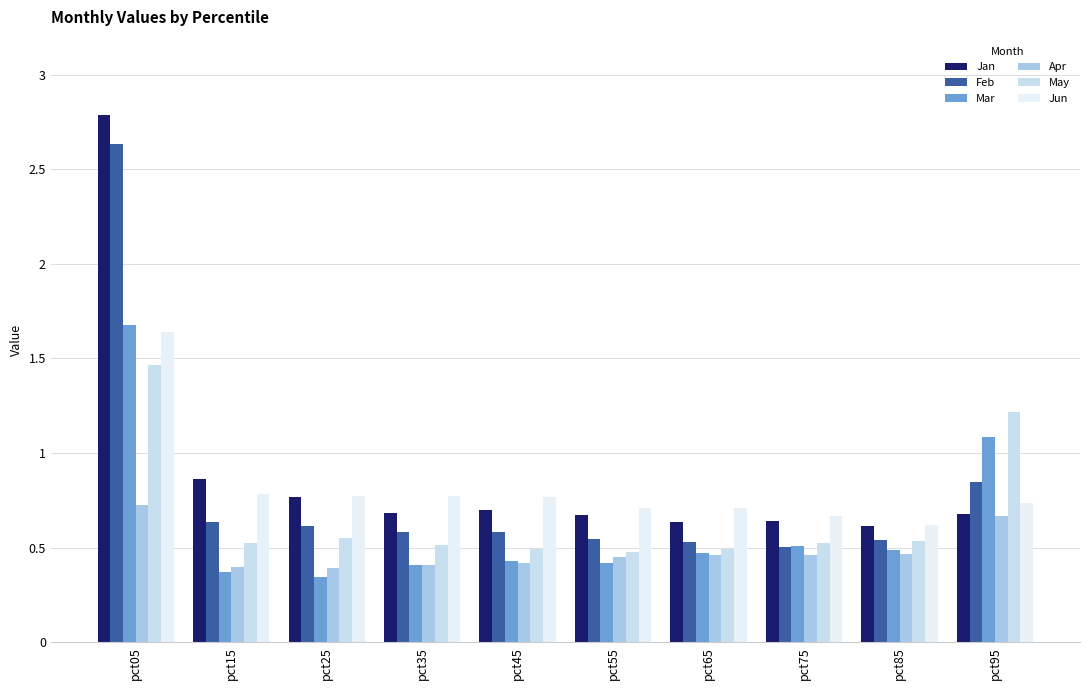

How many groups of bars are there?

10